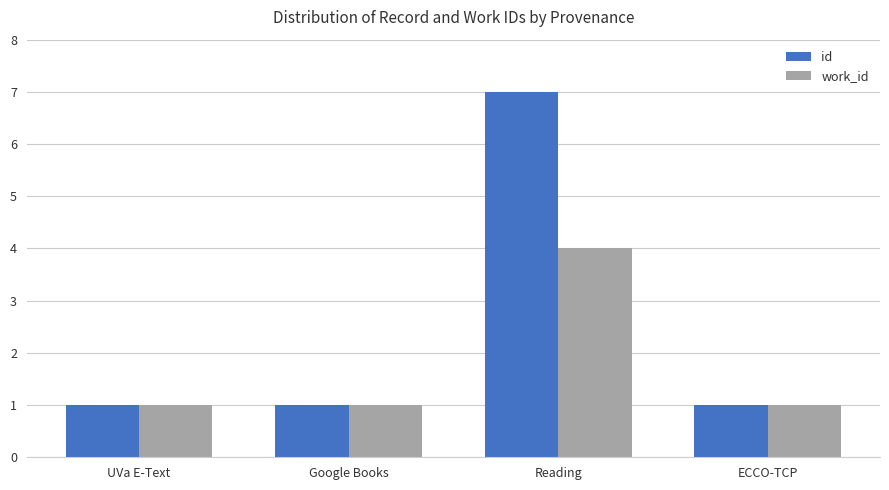

The id series shows 1 at UVa E-Text. True or false?

True